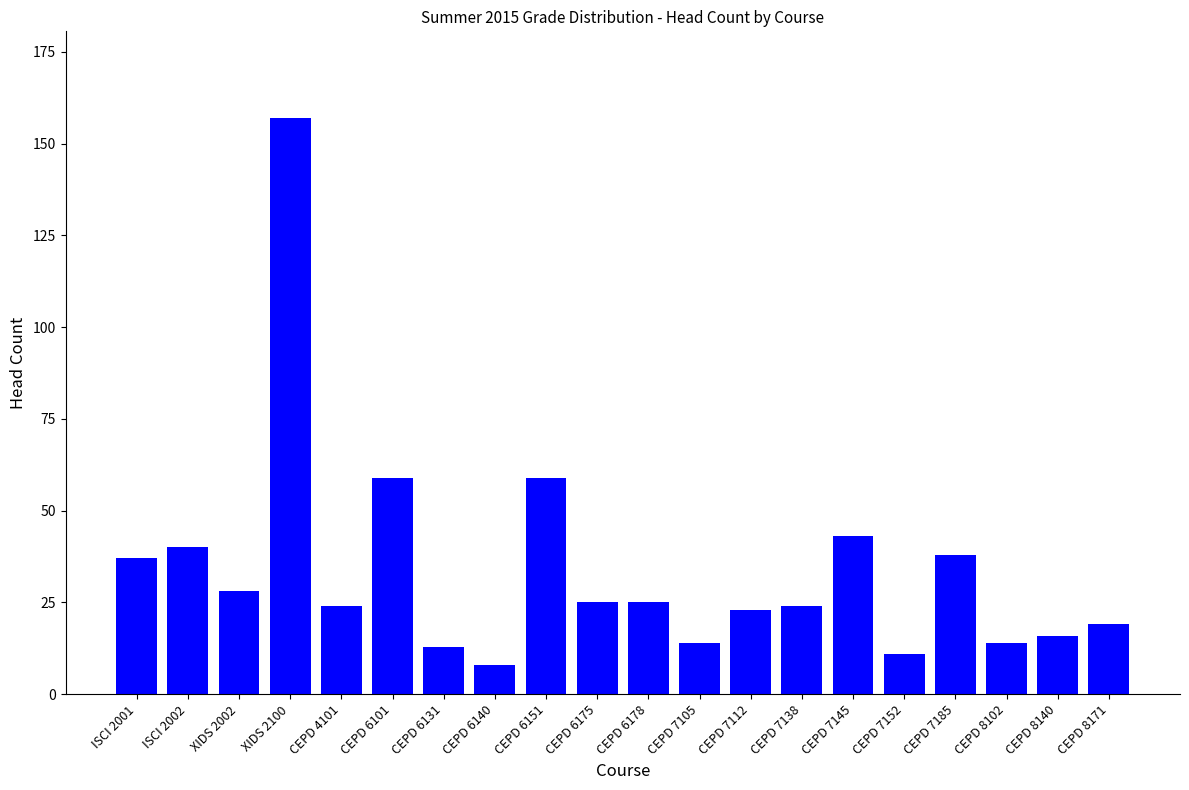

Reading left to right, extract all data points from this chart.

37	40	28	157	24	59	13	8	59	25	25	14	23	24	43	11	38	14	16	19